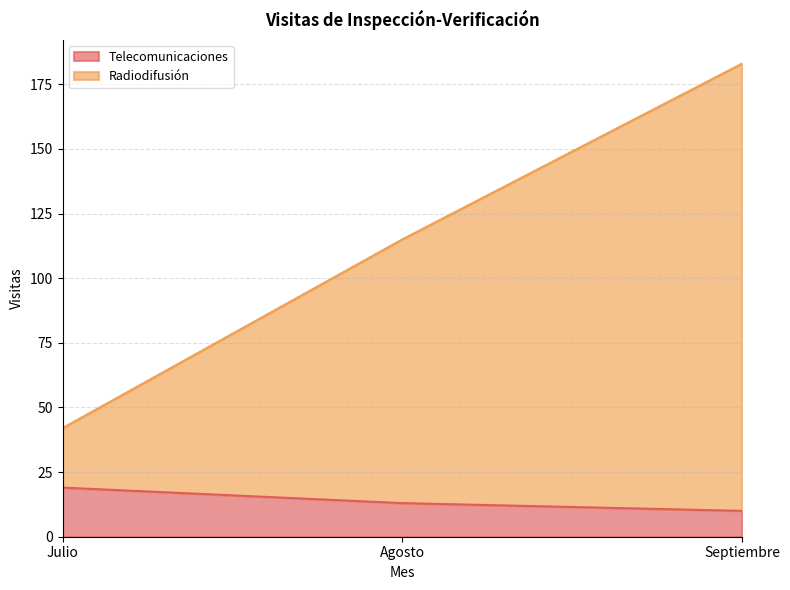

True or false: Radiodifusión has a value of 14 at Julio.

False